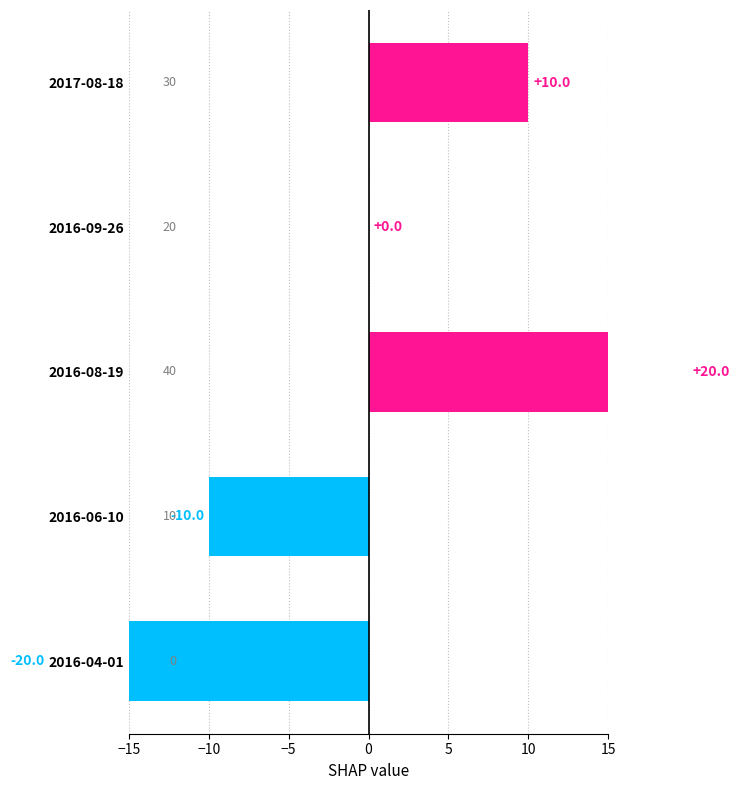

What is the minimum value shown in the chart?

-20